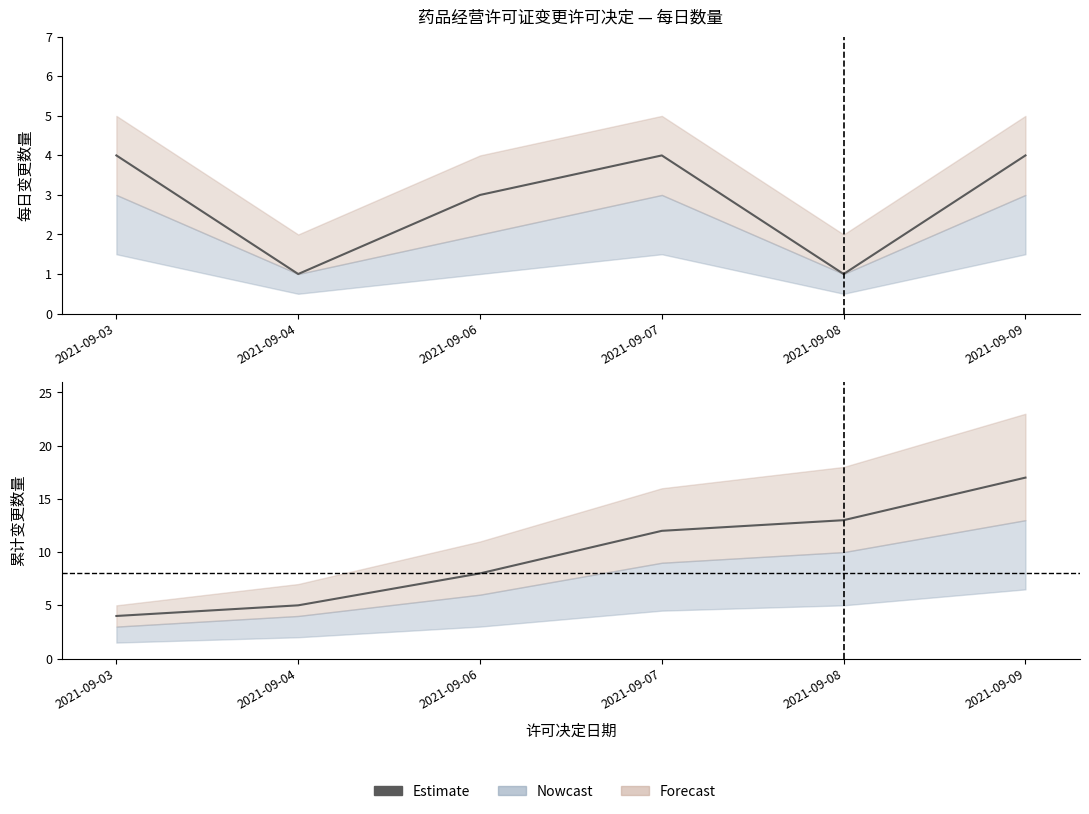

How many values are below 12?

3